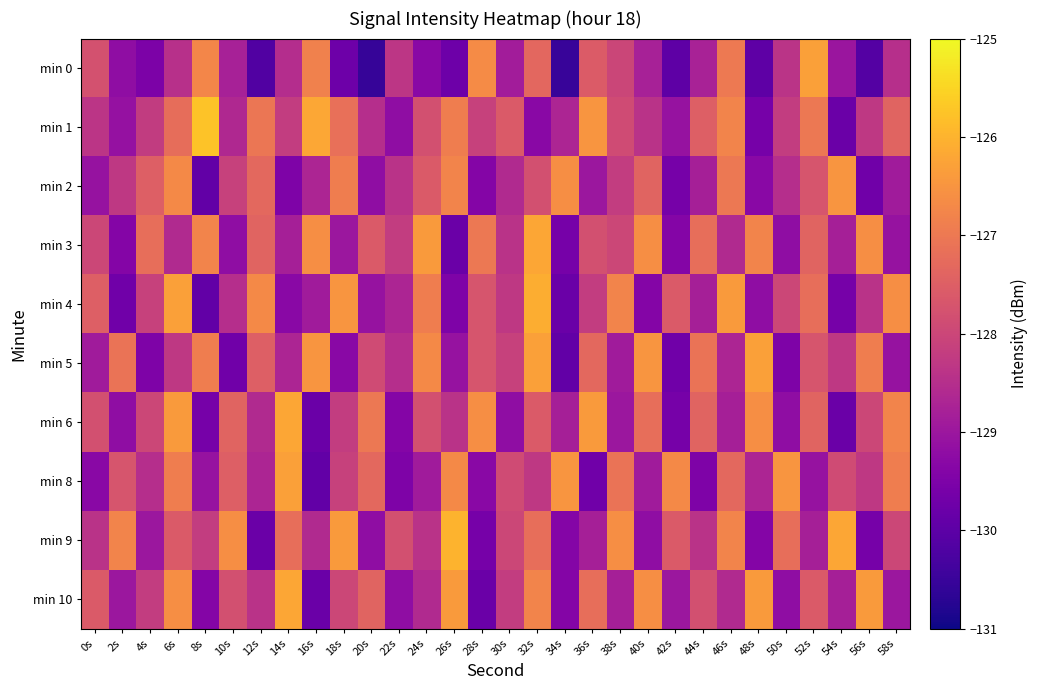

Reading left to right, transcribe all the data shown in this chart.

min 0: 0s=-127.8	2s=-129.2	4s=-129.5	6s=-128.5	8s=-126.7	10s=-128.8	12s=-130.2	14s=-128.5	16s=-126.8	18s=-129.7	20s=-130.5	22s=-128.3	24s=-129.3	26s=-129.8	28s=-126.7	30s=-128.9	32s=-127.3	34s=-130.5	36s=-127.6	38s=-128.0	40s=-128.8	42s=-130.0	44s=-128.8	46s=-127.0	48s=-130.0	50s=-128.4	52s=-126.3	54s=-129.0	56s=-130.1	58s=-128.5
min 1: 0s=-128.4	2s=-129.1	4s=-128.2	6s=-127.2	8s=-125.8	10s=-128.6	12s=-127.0	14s=-128.2	16s=-126.2	18s=-127.2	20s=-128.5	22s=-129.2	24s=-127.8	26s=-126.9	28s=-128.1	30s=-127.6	32s=-129.3	34s=-128.7	36s=-126.5	38s=-127.9	40s=-128.4	42s=-129.1	44s=-127.5	46s=-126.8	48s=-129.6	50s=-128.2	52s=-127.0	54s=-129.8	56s=-128.3	58s=-127.4
min 2: 0s=-129.1	2s=-128.3	4s=-127.5	6s=-126.7	8s=-129.9	10s=-128.1	12s=-127.3	14s=-129.5	16s=-128.7	18s=-126.9	20s=-129.2	22s=-128.4	24s=-127.6	26s=-126.8	28s=-129.4	30s=-128.6	32s=-127.8	34s=-126.6	36s=-129.0	38s=-128.2	40s=-127.4	42s=-129.6	44s=-128.8	46s=-127.0	48s=-129.3	50s=-128.5	52s=-127.7	54s=-126.5	56s=-129.7	58s=-128.9
min 3: 0s=-128.0	2s=-129.4	4s=-127.2	6s=-128.6	8s=-126.8	10s=-129.2	12s=-127.4	14s=-128.8	16s=-126.6	18s=-129.0	20s=-127.6	22s=-128.2	24s=-126.4	26s=-129.8	28s=-127.0	30s=-128.4	32s=-126.2	34s=-129.6	36s=-127.8	38s=-128.0	40s=-126.6	42s=-129.4	44s=-127.2	46s=-128.6	48s=-126.8	50s=-129.2	52s=-127.4	54s=-128.8	56s=-126.6	58s=-129.1
min 4: 0s=-127.5	2s=-129.7	4s=-128.1	6s=-126.3	8s=-129.9	10s=-128.5	12s=-126.7	14s=-129.3	16s=-128.9	18s=-126.5	20s=-129.1	22s=-128.7	24s=-126.9	26s=-129.5	28s=-127.7	30s=-128.3	32s=-126.1	34s=-129.8	36s=-128.2	38s=-126.8	40s=-129.4	42s=-127.6	44s=-128.8	46s=-126.4	48s=-129.2	50s=-128.0	52s=-127.2	54s=-129.6	56s=-128.4	58s=-126.6
min 5: 0s=-128.9	2s=-127.1	4s=-129.5	6s=-128.3	8s=-126.9	10s=-129.7	12s=-127.5	14s=-128.7	16s=-126.5	18s=-129.3	20s=-127.9	22s=-128.5	24s=-126.7	26s=-129.1	28s=-127.7	30s=-128.1	32s=-126.3	34s=-129.9	36s=-127.3	38s=-128.9	40s=-126.5	42s=-129.7	44s=-127.1	46s=-128.7	48s=-126.3	50s=-129.5	52s=-127.7	54s=-128.3	56s=-126.9	58s=-129.1
min 6: 0s=-127.8	2s=-129.2	4s=-128.0	6s=-126.4	8s=-129.6	10s=-127.4	12s=-128.6	14s=-126.2	16s=-129.8	18s=-128.2	20s=-127.0	22s=-129.4	24s=-127.8	26s=-128.4	28s=-126.6	30s=-129.2	32s=-127.6	34s=-128.8	36s=-126.4	38s=-129.0	40s=-127.2	42s=-129.6	44s=-127.4	46s=-128.8	48s=-126.6	50s=-129.2	52s=-127.4	54s=-129.8	56s=-128.0	58s=-126.8
min 8: 0s=-129.3	2s=-127.7	4s=-128.5	6s=-126.9	8s=-129.1	10s=-127.5	12s=-128.7	14s=-126.3	16s=-129.9	18s=-128.1	20s=-127.3	22s=-129.5	24s=-128.9	26s=-126.7	28s=-129.3	30s=-127.9	32s=-128.3	34s=-126.5	36s=-129.7	38s=-127.1	40s=-128.9	42s=-126.7	44s=-129.5	46s=-127.3	48s=-128.7	50s=-126.5	52s=-129.1	54s=-127.9	56s=-128.3	58s=-126.9
min 9: 0s=-128.4	2s=-126.8	4s=-129.0	6s=-127.6	8s=-128.2	10s=-126.6	12s=-129.8	14s=-127.2	16s=-128.6	18s=-126.4	20s=-129.2	22s=-127.8	24s=-128.4	26s=-126.0	28s=-129.6	30s=-128.0	32s=-127.2	34s=-129.4	36s=-128.8	38s=-126.6	40s=-129.2	42s=-127.6	44s=-128.4	46s=-126.8	48s=-129.4	50s=-127.2	52s=-128.8	54s=-126.2	56s=-129.6	58s=-128.0
min 10: 0s=-127.6	2s=-129.0	4s=-128.2	6s=-126.6	8s=-129.4	10s=-127.8	12s=-128.4	14s=-126.2	16s=-129.8	18s=-128.0	20s=-127.4	22s=-129.2	24s=-128.6	26s=-126.4	28s=-129.8	30s=-128.2	32s=-126.8	34s=-129.4	36s=-127.2	38s=-128.8	40s=-126.6	42s=-129.0	44s=-127.8	46s=-128.6	48s=-126.4	50s=-129.2	52s=-127.6	54s=-128.8	56s=-126.4	58s=-129.0